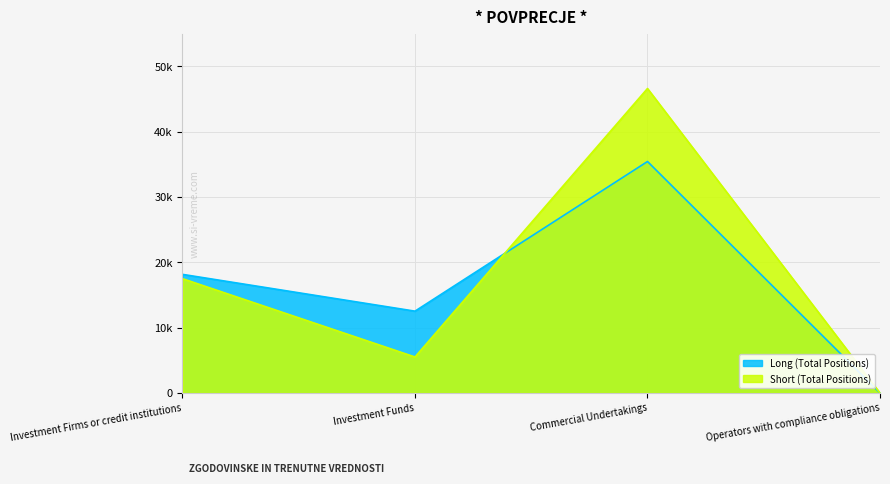

How many data points in Long are less than 18162?

2